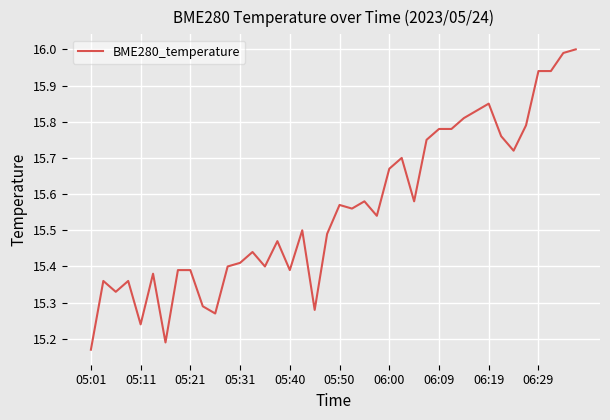

What is the difference between the maximum and minimum values?

0.8